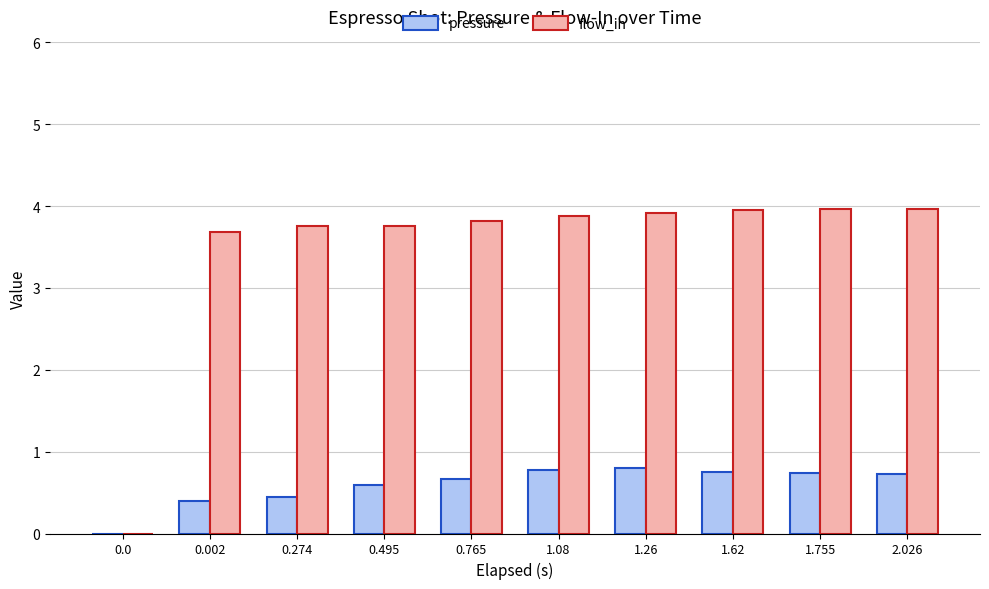

The value of pressure at 0.274 is 0.5. True or false?

True